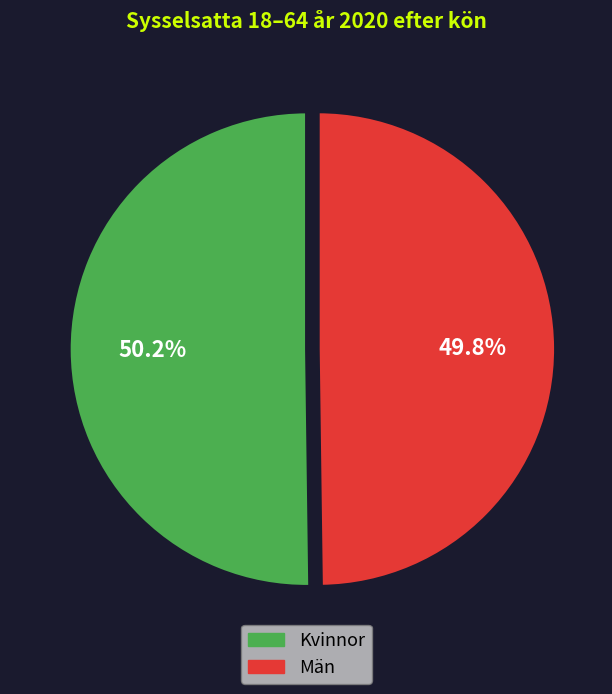

What is the total percentage of Män and Kvinnor?

100.0%